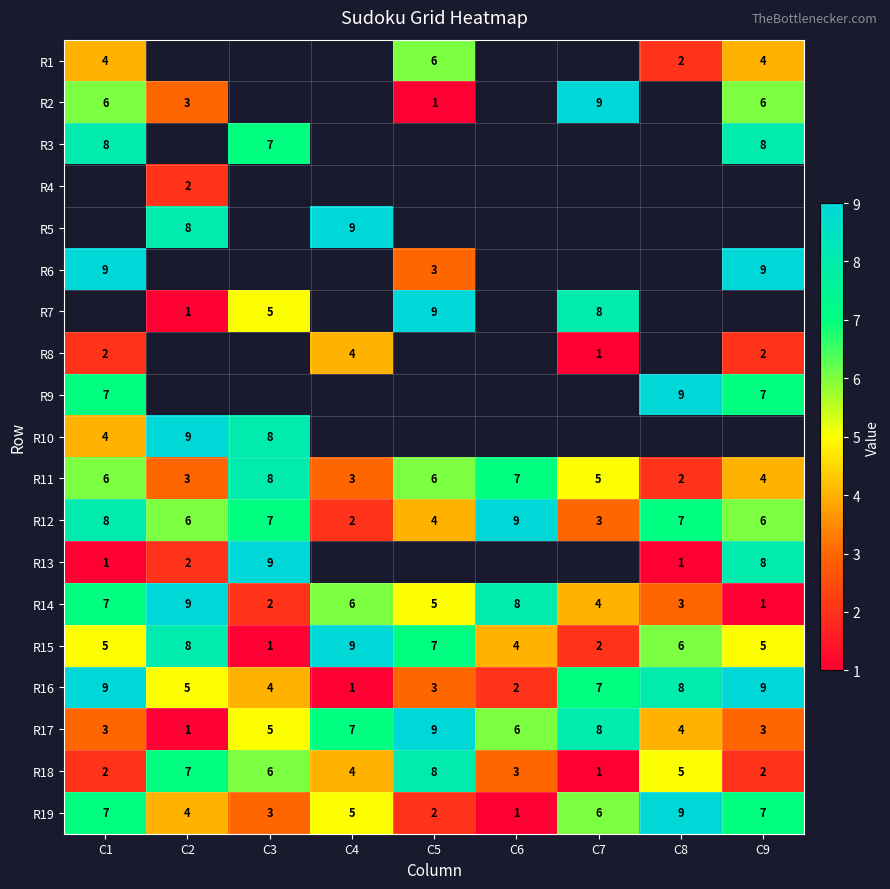

True or false: R15 has a value of 11 at C5.

False